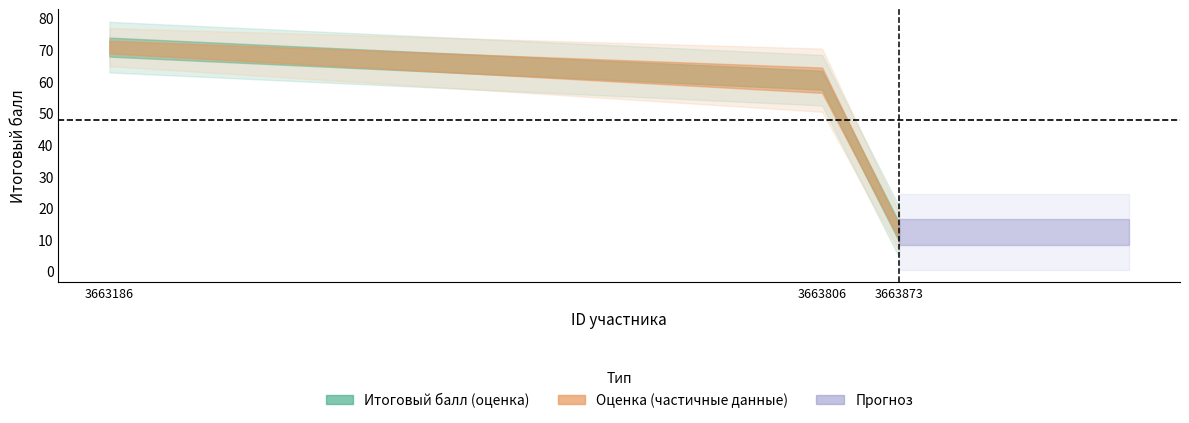

What is the ratio of the value at 3663873 to the value at 3663806?

0.2